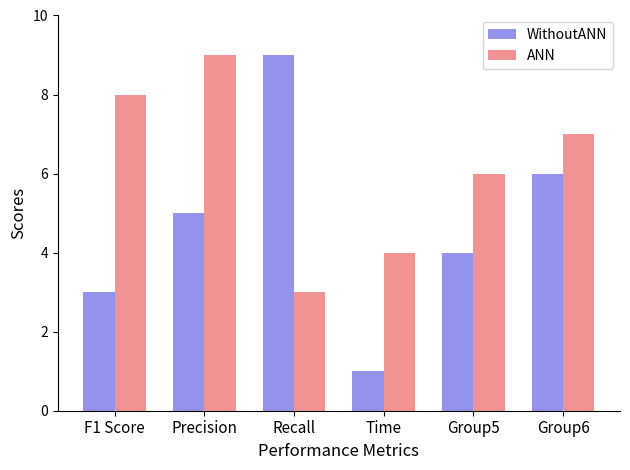

The value of WithoutANN at Group5 is 4. True or false?

True